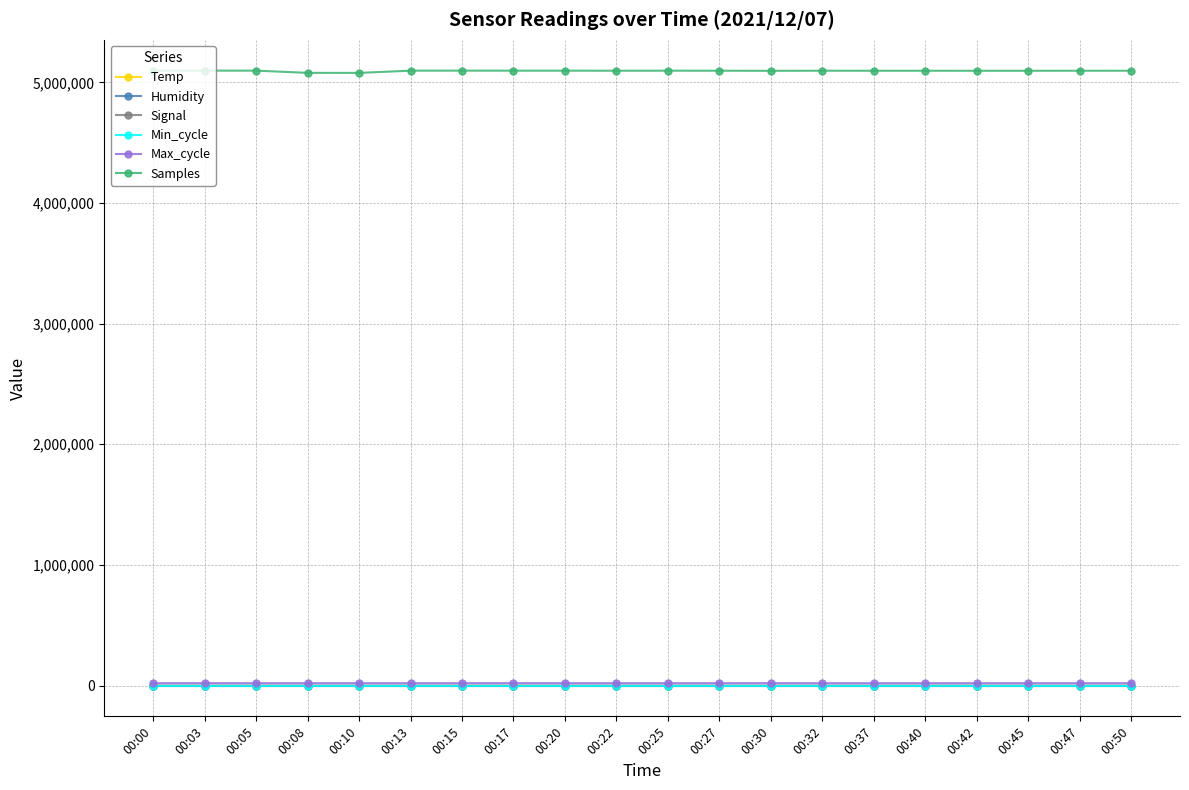

Is this an area chart (filled region under the line)?

No